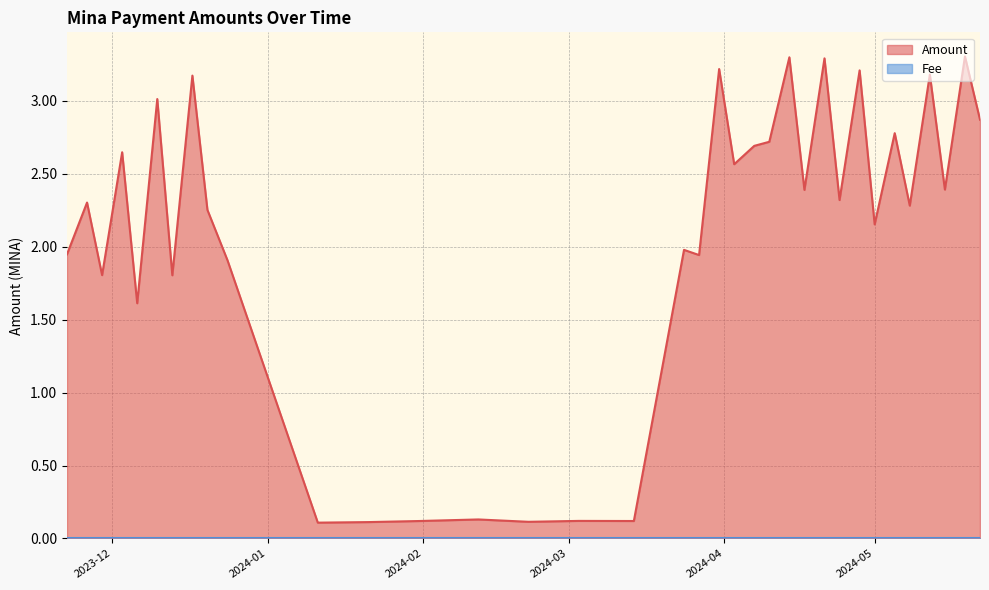

Which series has the largest range (max minus min)?

Amount